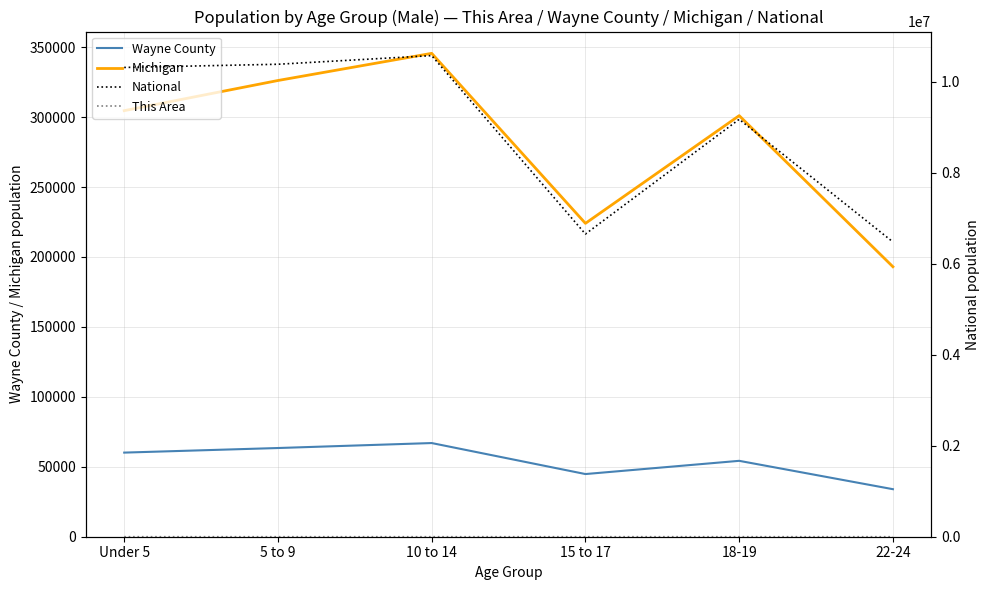

True or false: Wayne County and National cross at least once.

False